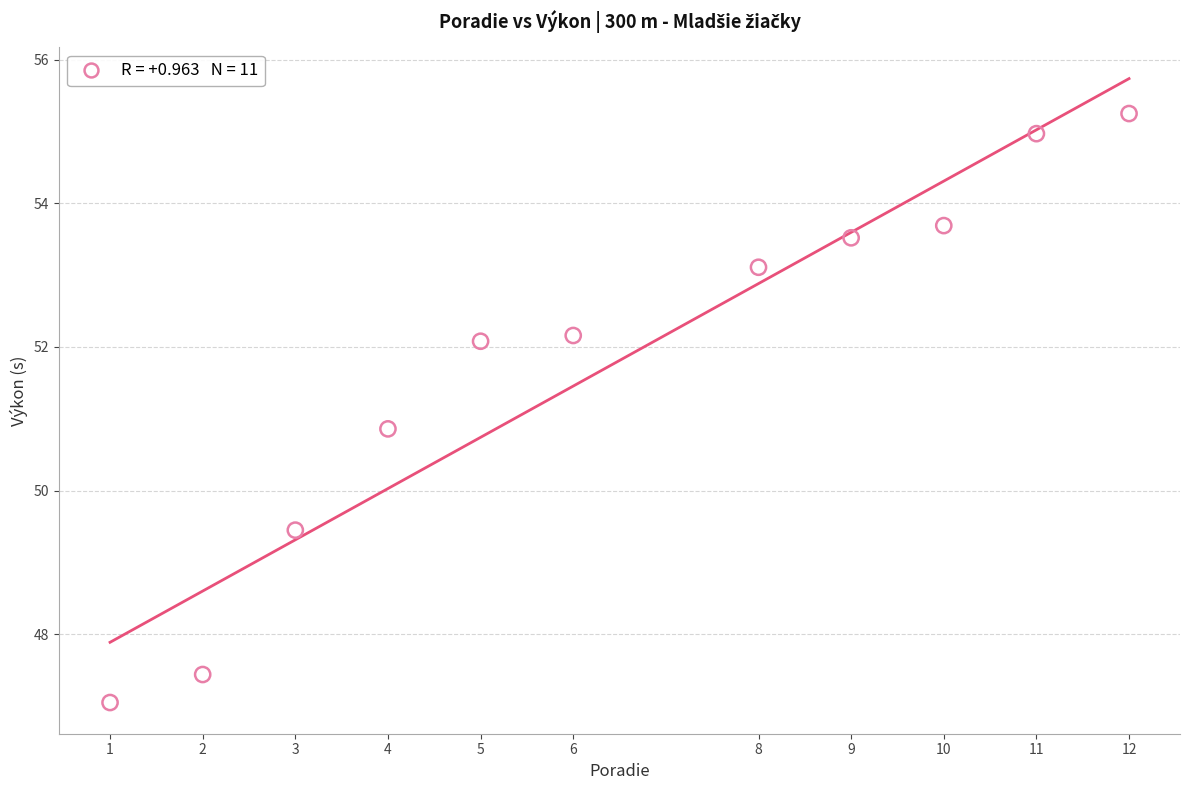

What Y value in the scatter plot is closest to 51?

50.9